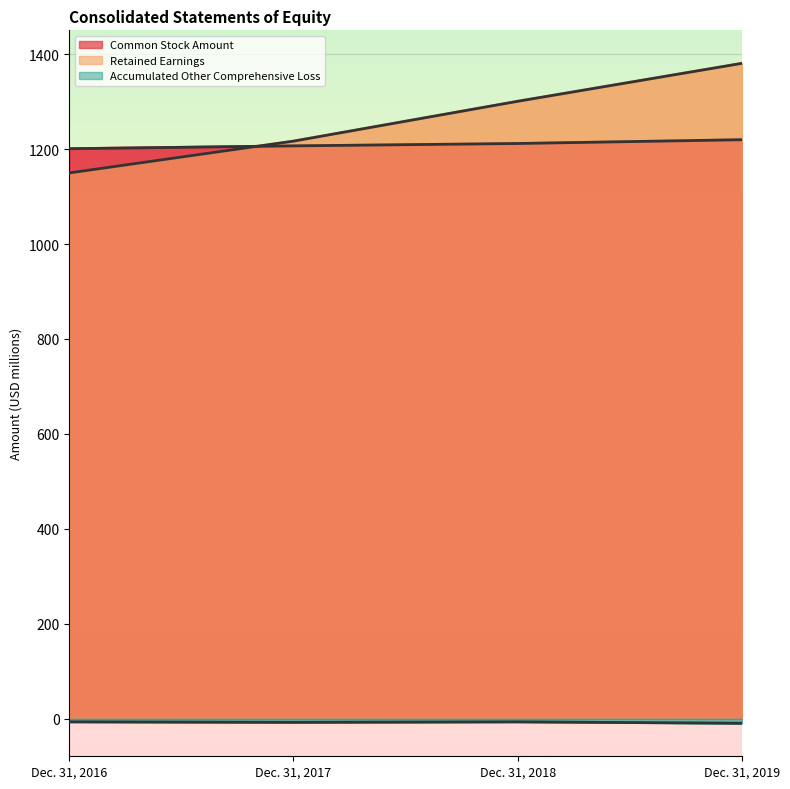

Reading left to right, list all the values displayed in this chart.

Common Stock Amount: 1201	1207	1212	1220
Retained Earnings: 1150	1217	1301	1381
Accumulated Other Comprehensive Loss: -7	-8	-7	-10